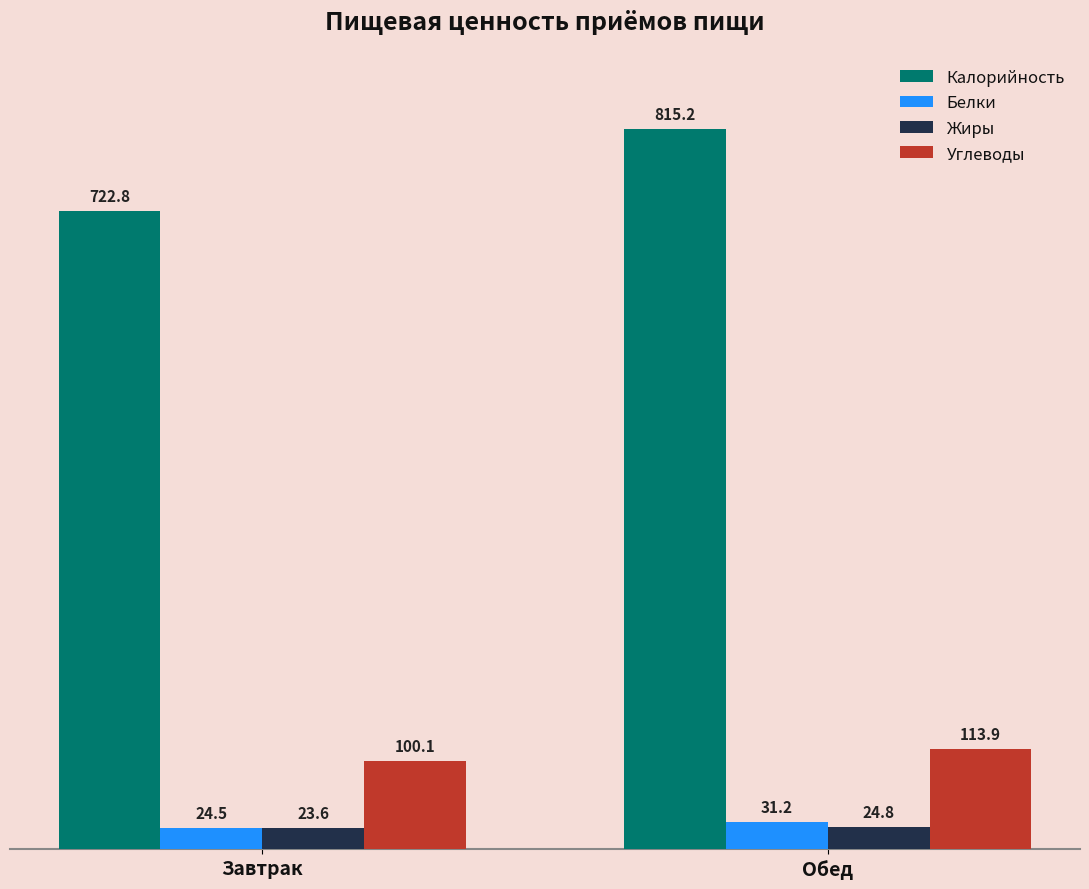

How many bars are there in each group?

4